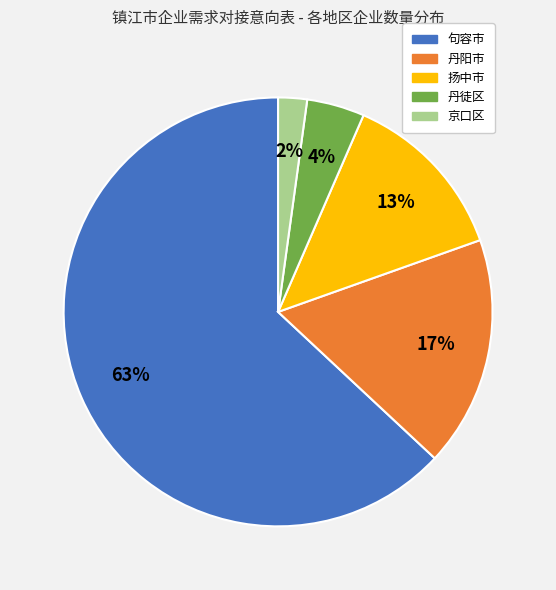

Count the number of slices in the pie.

5